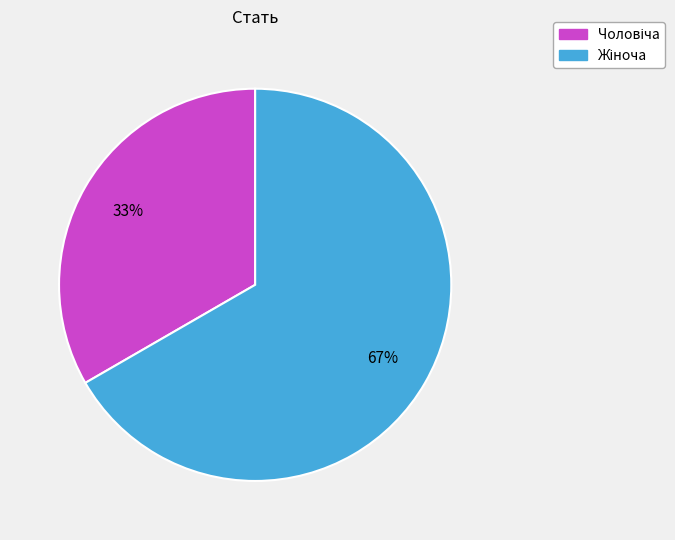

How many slices are in this pie chart?

2